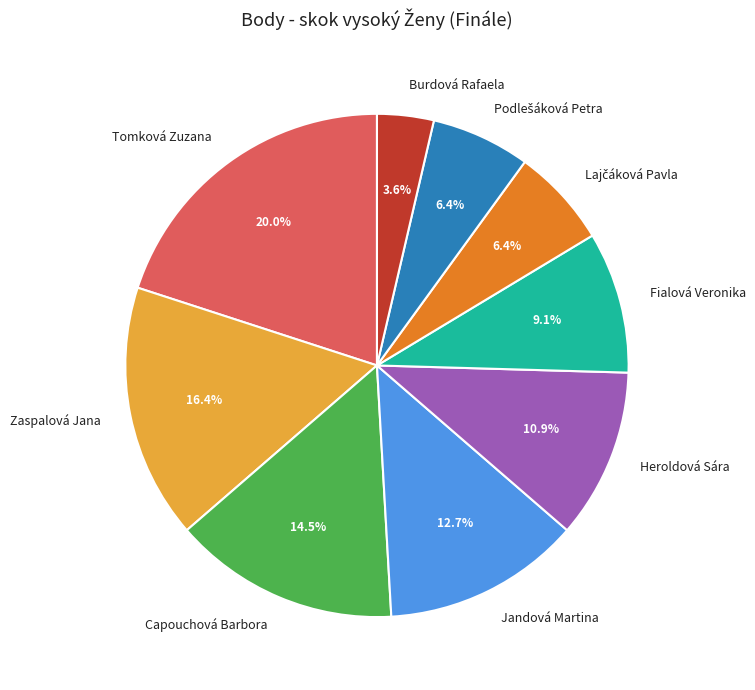

True or false: Heroldová Sára accounts for 22% of the total.

False